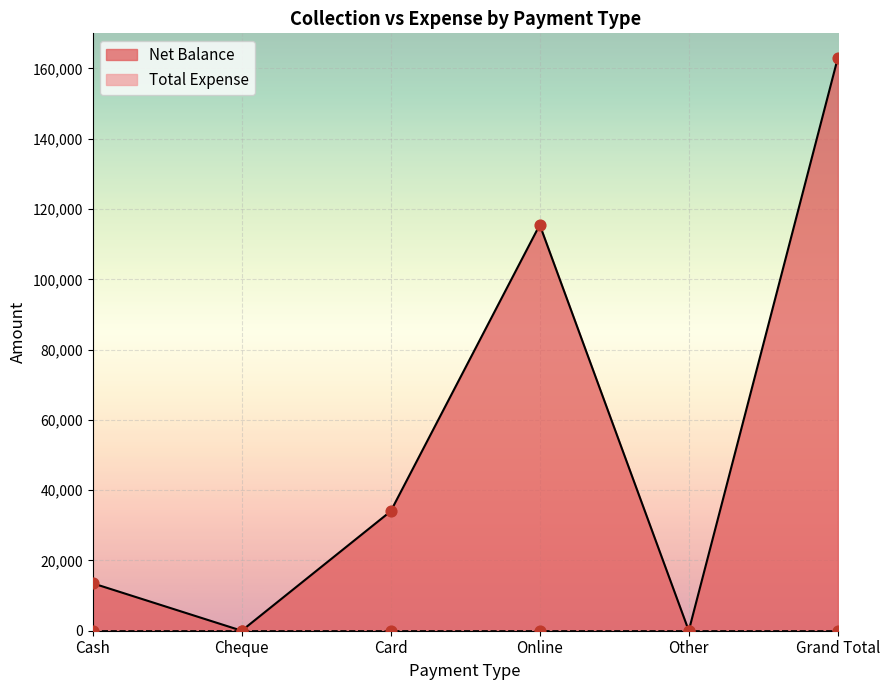

What is the change in value from Cheque to Grand Total?

+163000